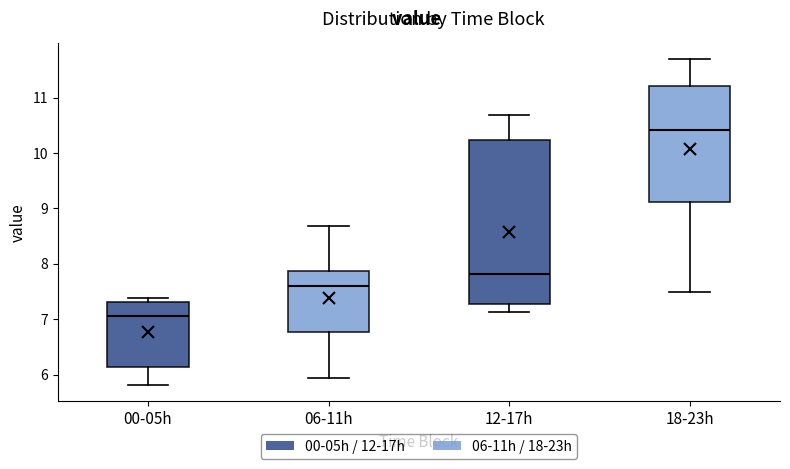

Reading left to right, transcribe this box plot: for each box, give where its median line is, the range the box spans, and where its two whiskers end, as read against the y-axis. The values are not printed on the chart, so give them approximately, as read against the axis.

00-05h: median 7.1, box 6.1 to 7.3, whiskers 5.8 to 7.4
06-11h: median 7.6, box 6.8 to 7.9, whiskers 5.9 to 8.7
12-17h: median 7.8, box 7.3 to 10.2, whiskers 7.1 to 10.7
18-23h: median 10.4, box 9.1 to 11.2, whiskers 7.5 to 11.7